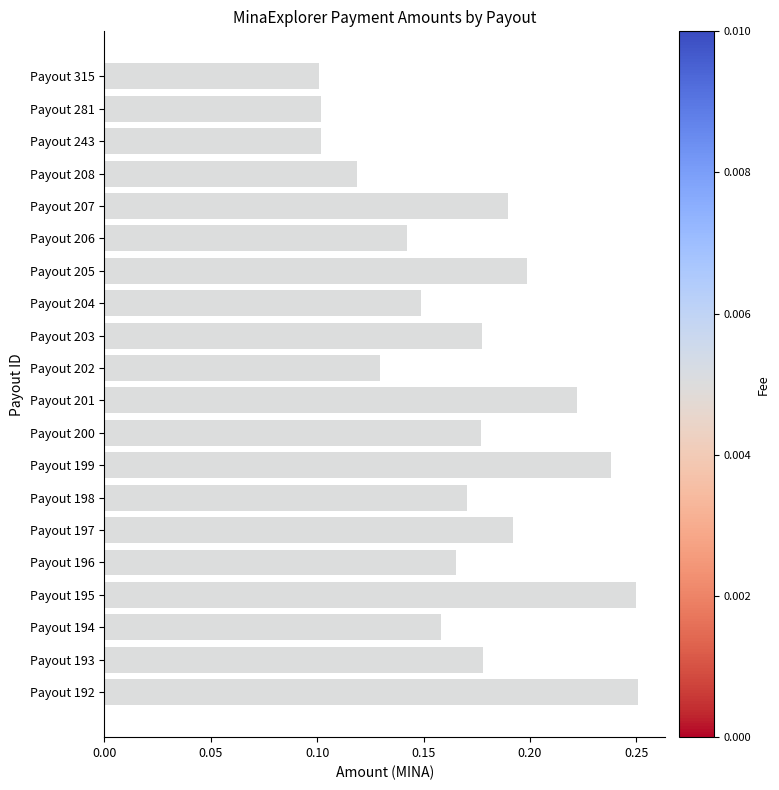

True or false: the data shows 0.1 at Payout 243.

True